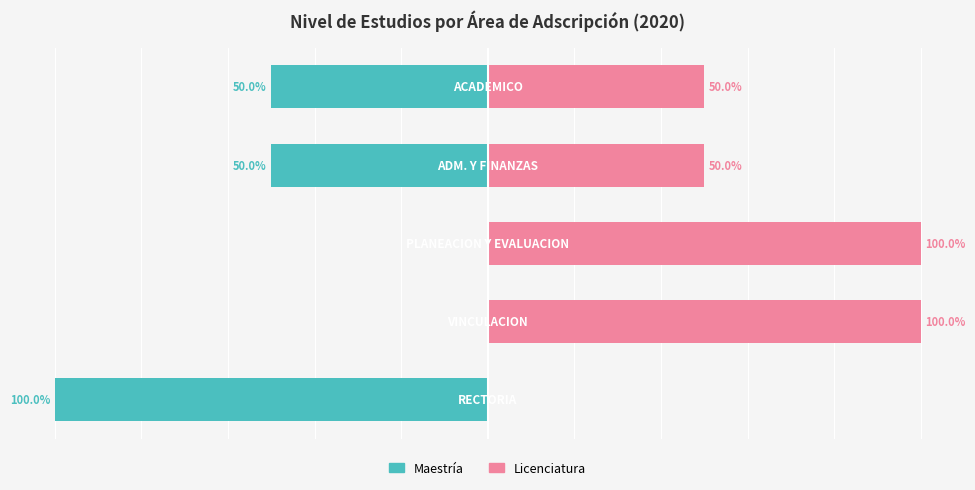

Where does the Maestría series first go above -50?

1